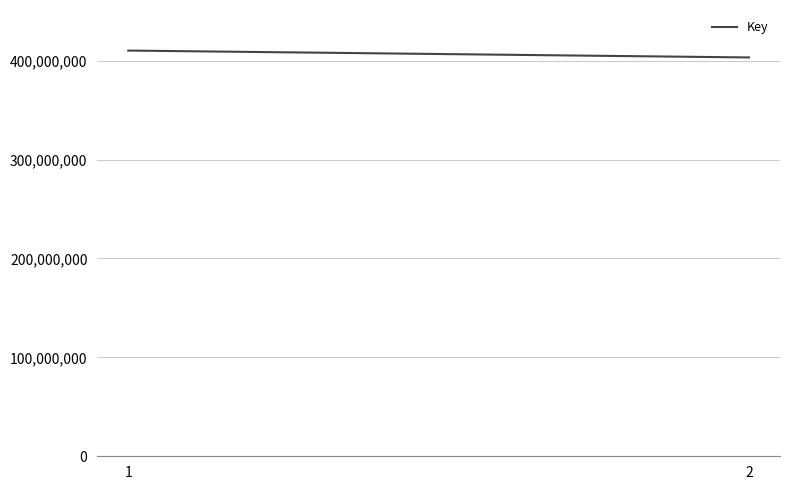

What is the ratio of the value at 2 to the value at 1?

1.0